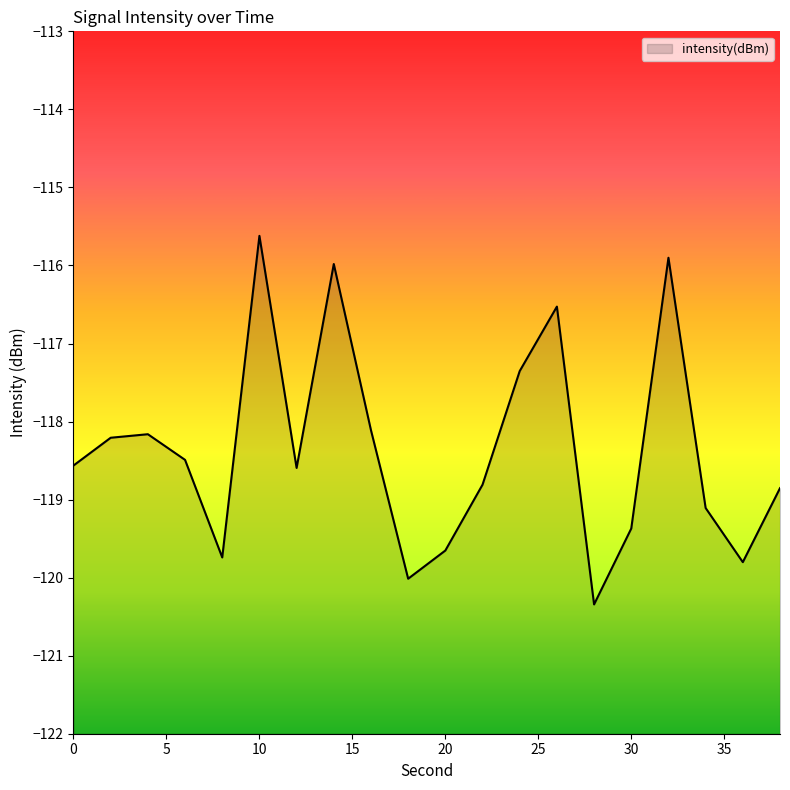

True or false: the data shows -209.5 at 24.

False